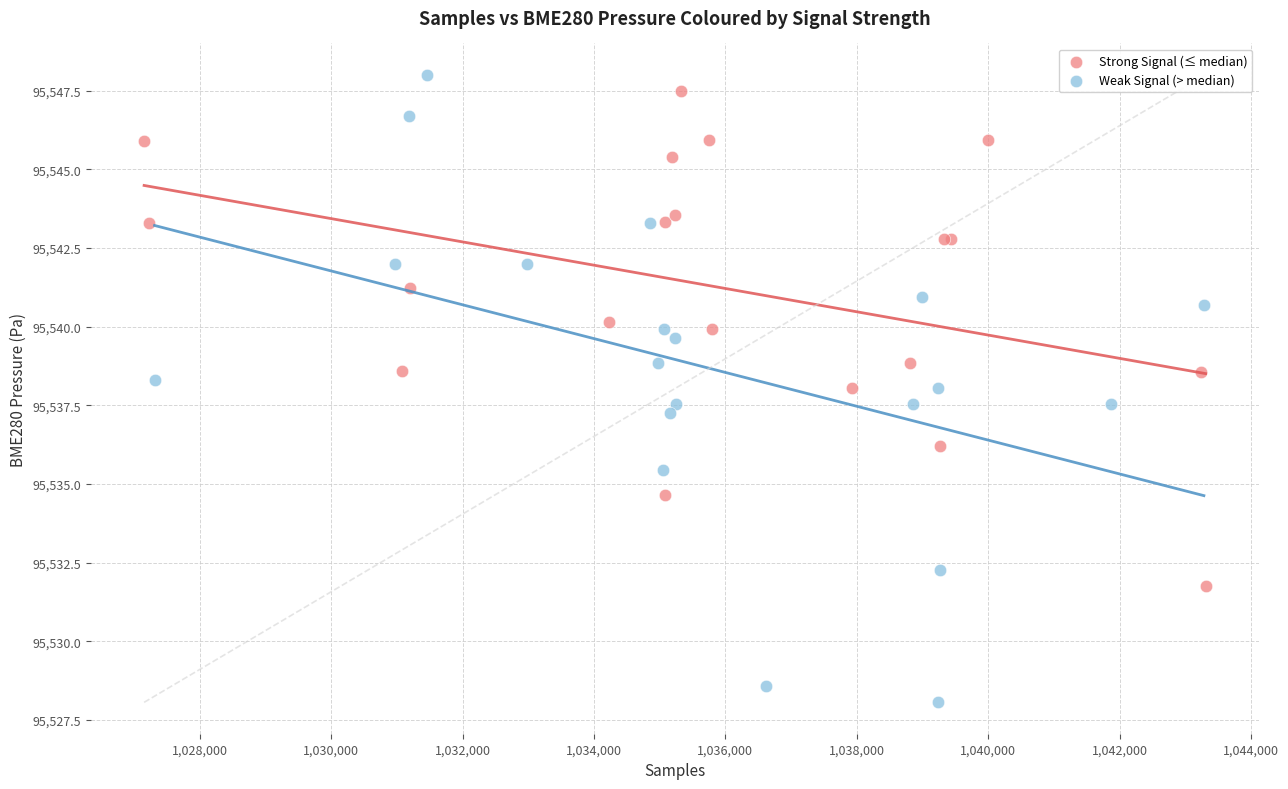

Which series contains the lowest Y value?

Weak Signal (> median)